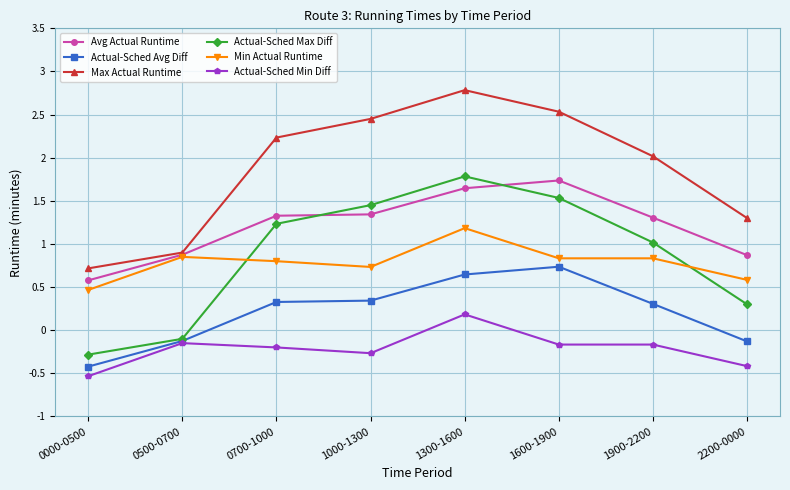

True or false: Max Actual Runtime and Min Actual Runtime cross at least once.

False